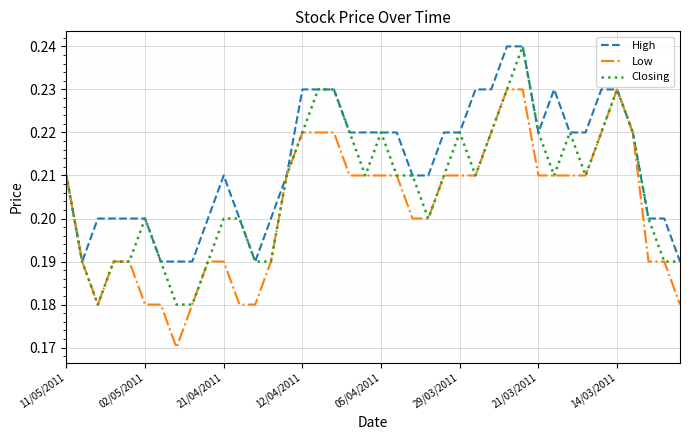

Which series has the largest total across all categories?

High